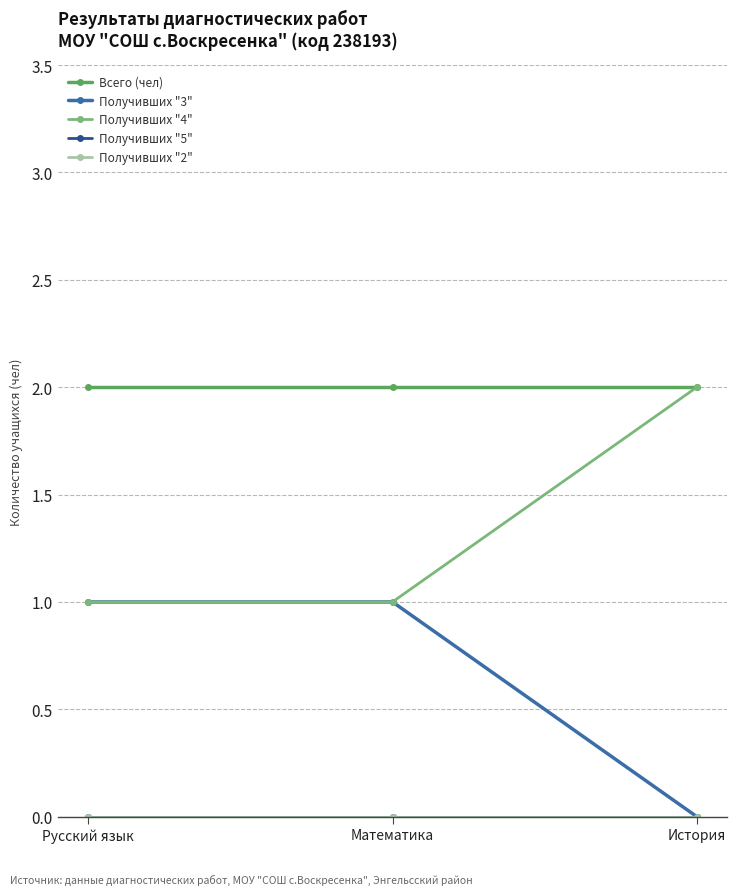

What position from the right is История?

1